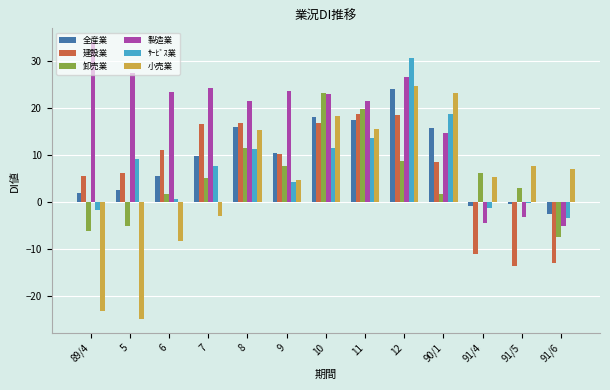

What is the spread (max minus min) of values at 6?

31.7